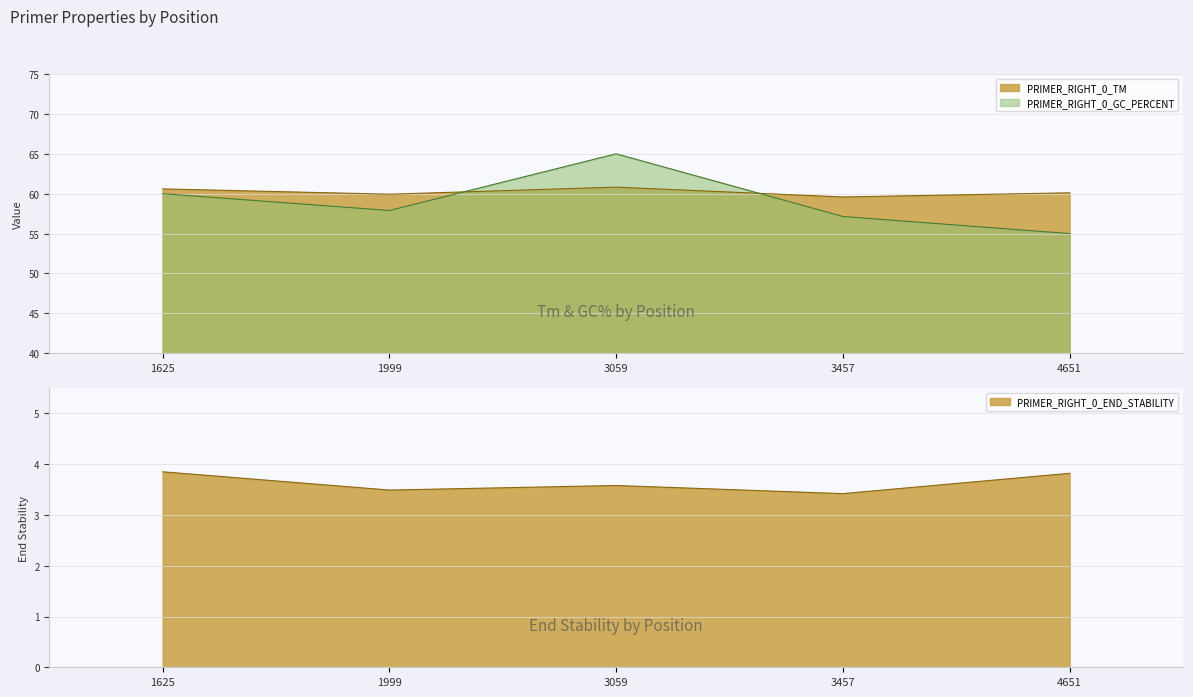

Between 1999 and 1625, which is larger?

1625